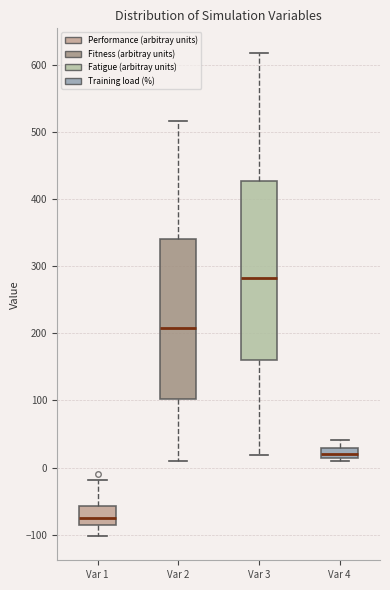

Where is the upper edge of the box for Var 3 on the y-axis? The values are not printed on the chart, so give them approximately, as read against the axis.

430